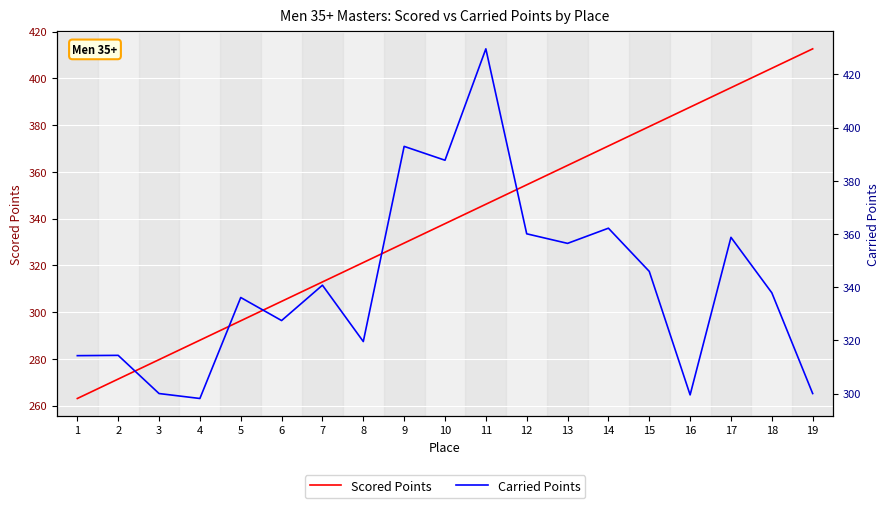

What is the spread (max minus min) of values at 5?

39.8